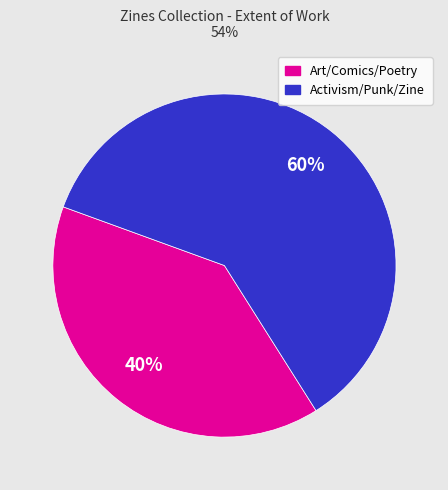

Is there a majority slice in this chart?

Yes